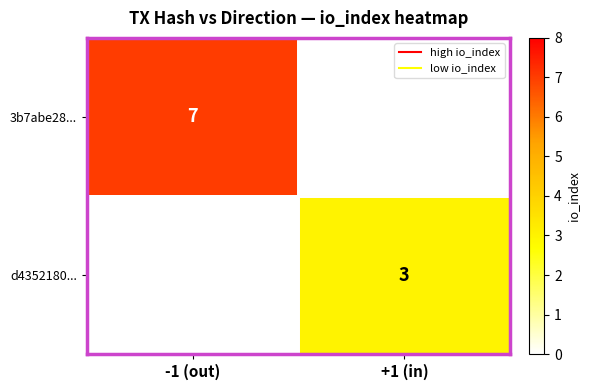

At how many categories does at least one series exceed 2?

2